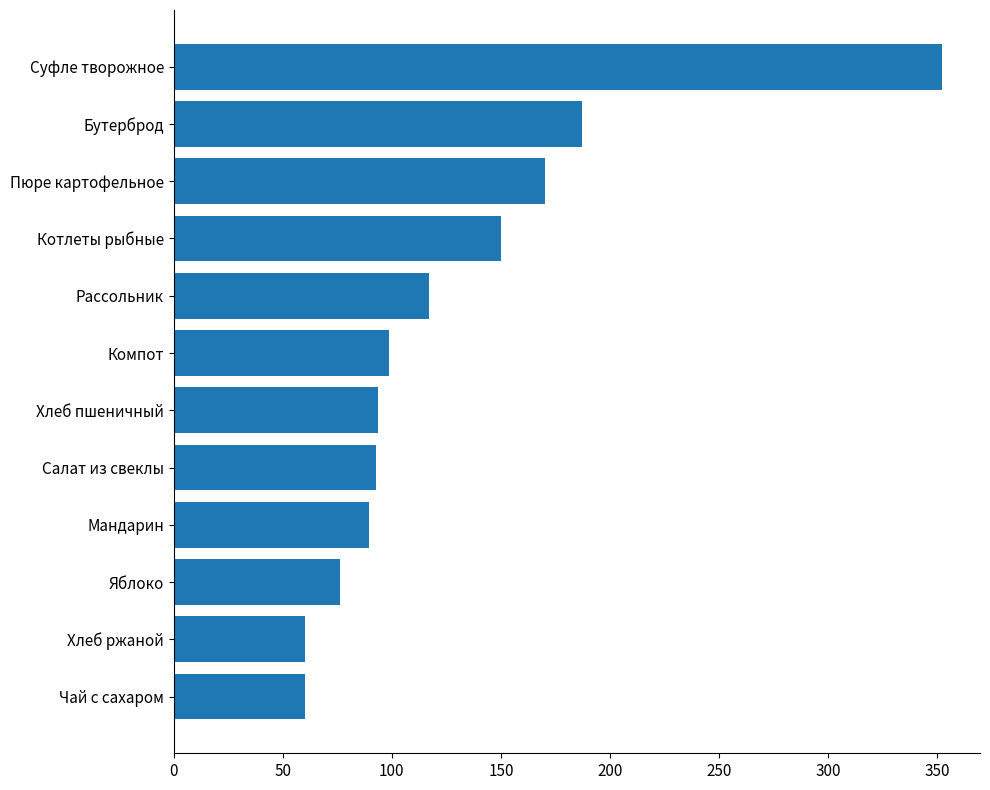

What is the label of the 11th bar from the bottom?

Бутерброд